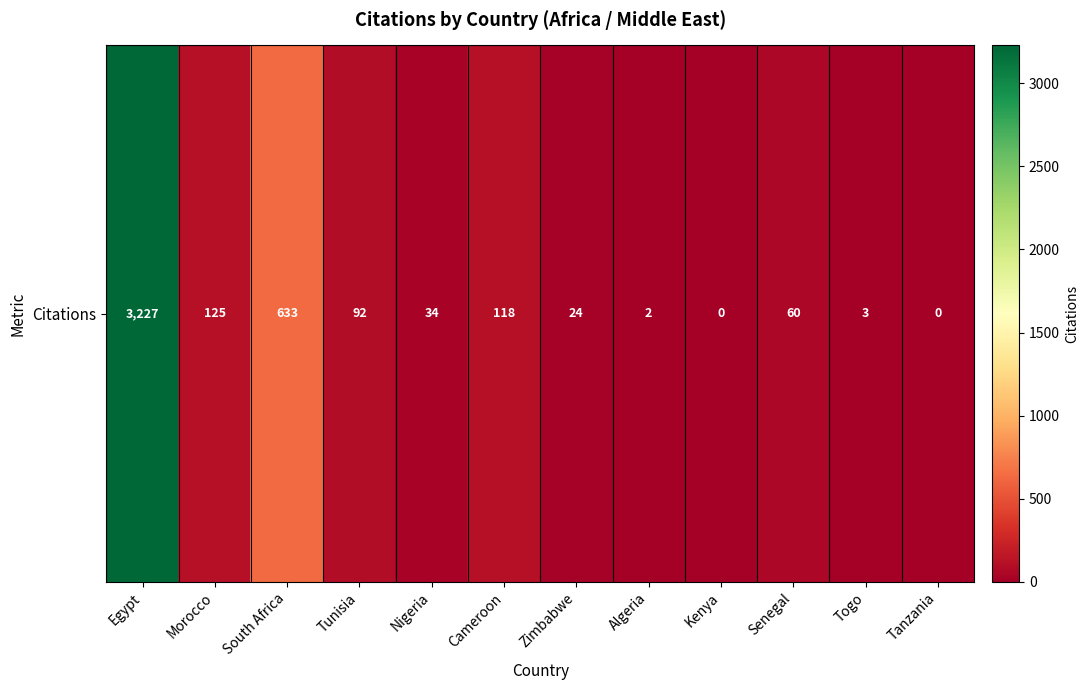

Where is the data nearest to the value 1613?

South Africa